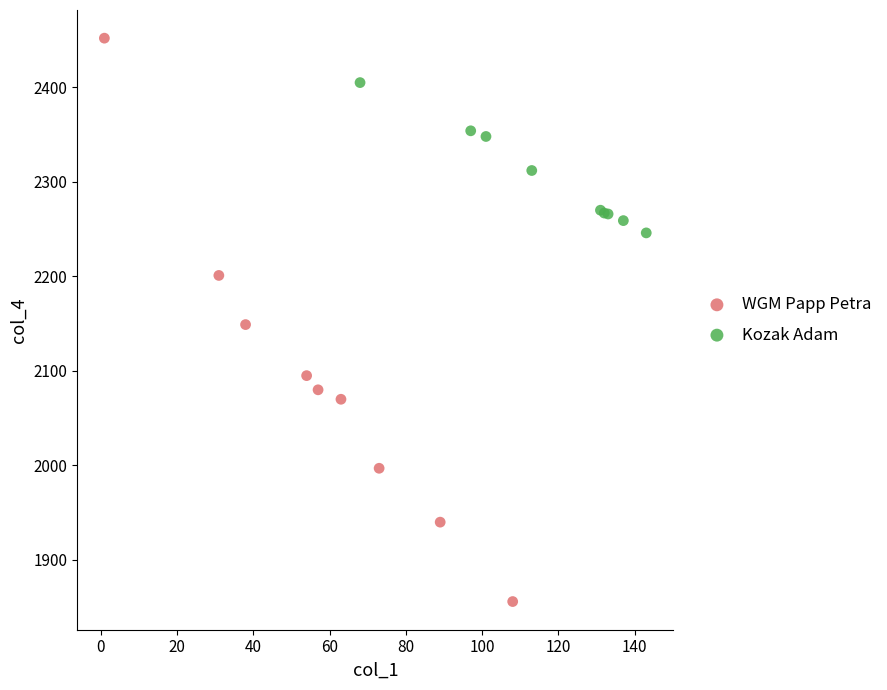

Which series has the largest Y range (max minus min)?

WGM Papp Petra